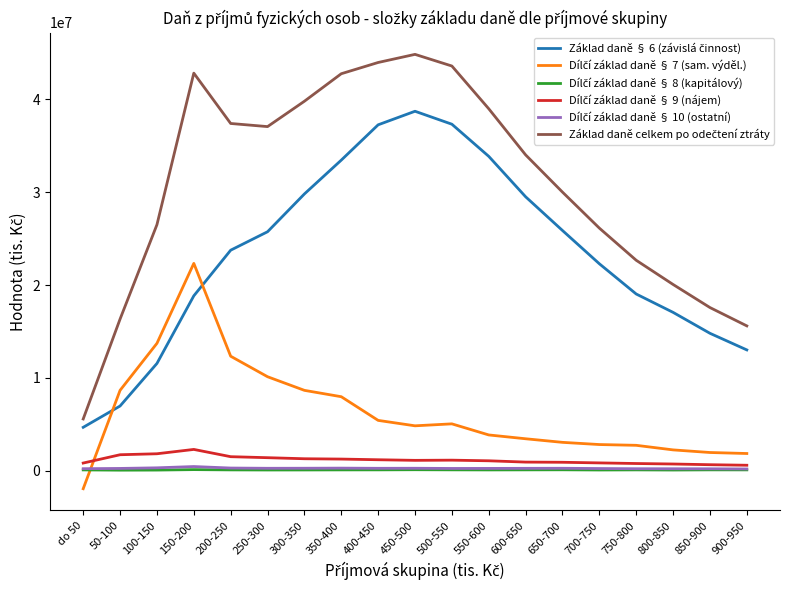

Does the chart display data point markers on the line(s)?

No